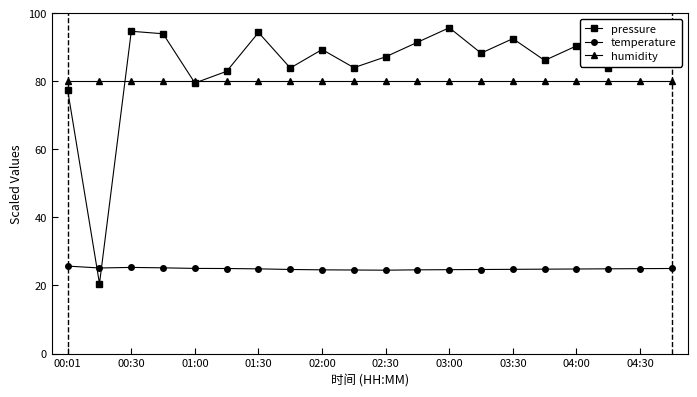

What is the value of the temperature point at the 1st from the left?

25.7